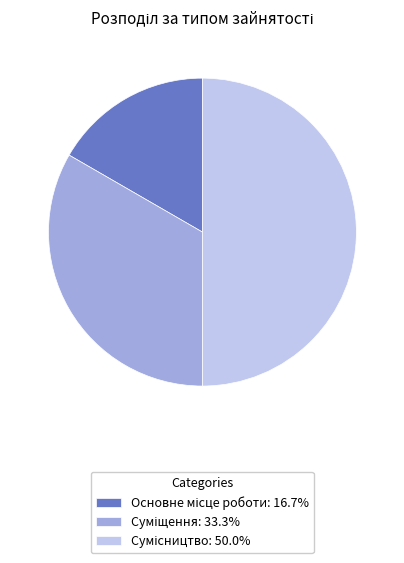

The Суміщення slice represents 33% of the pie. True or false?

True